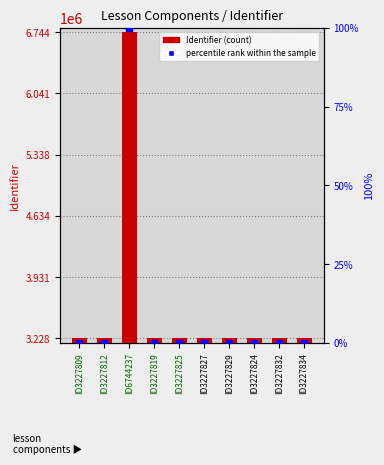

Which series reaches the maximum Y coordinate?

Identifier